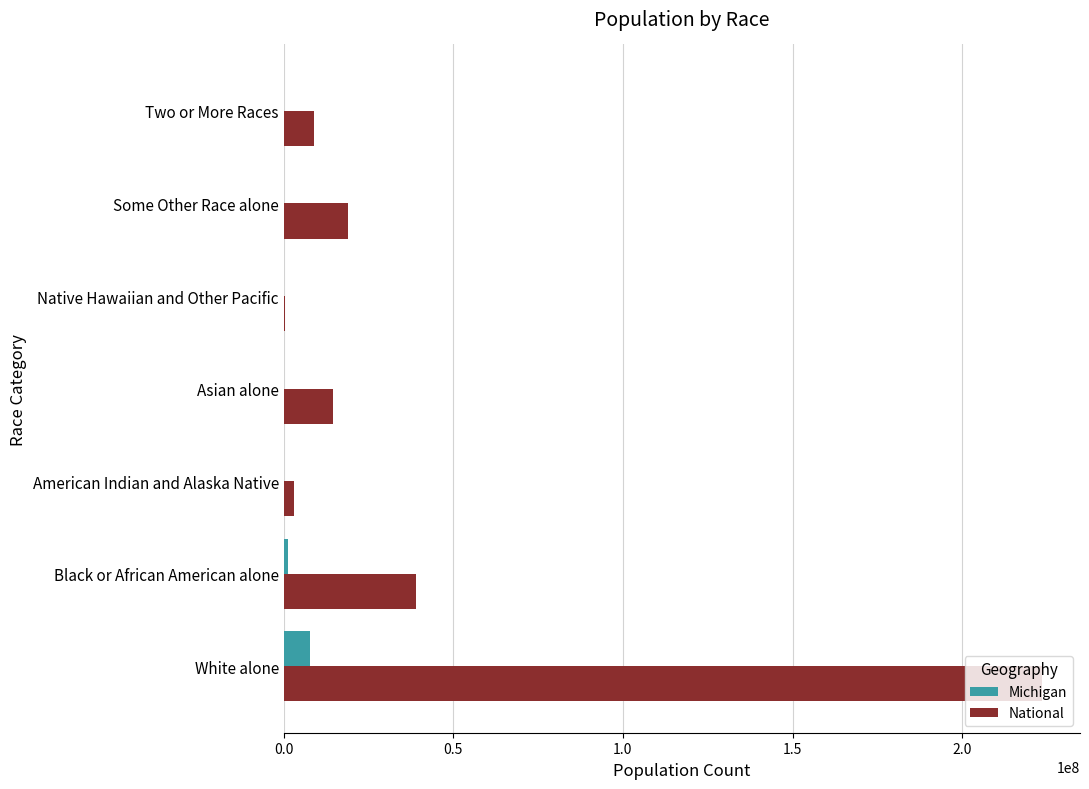

Which series has the largest total across all categories?

National